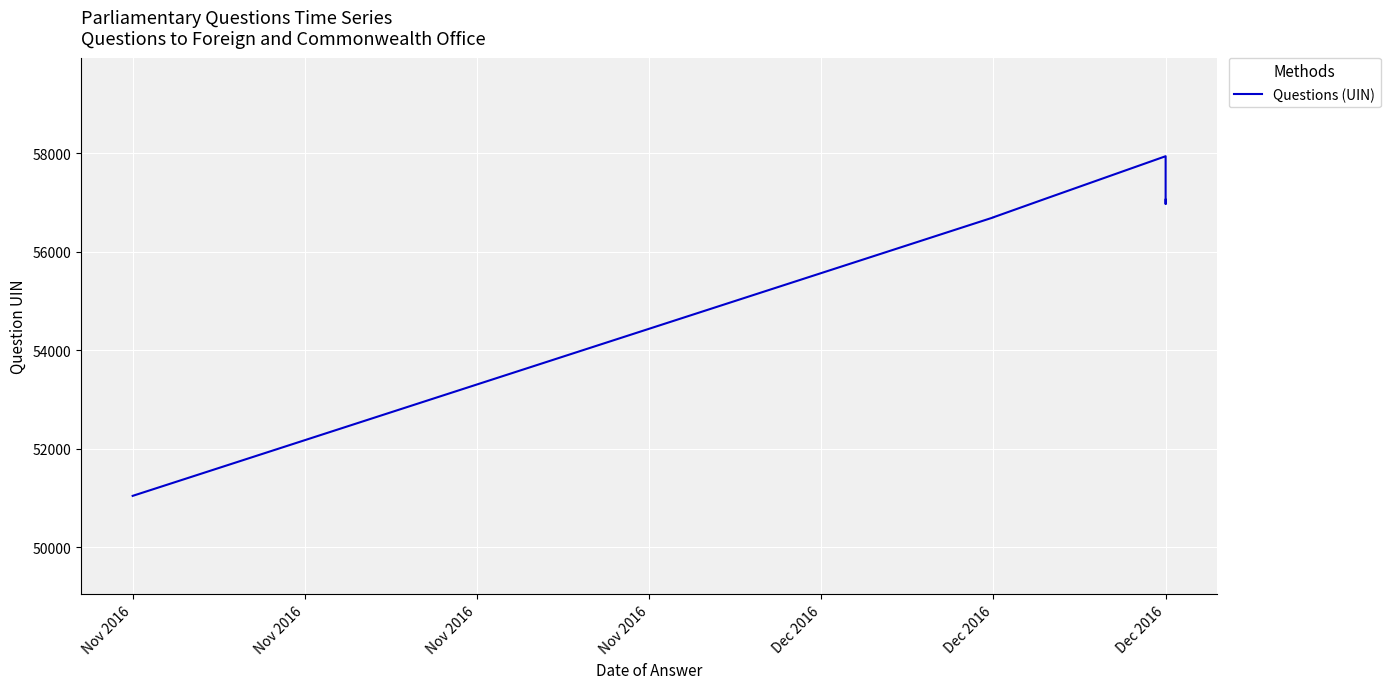

Which category has the highest value across all series?

Dec 2016